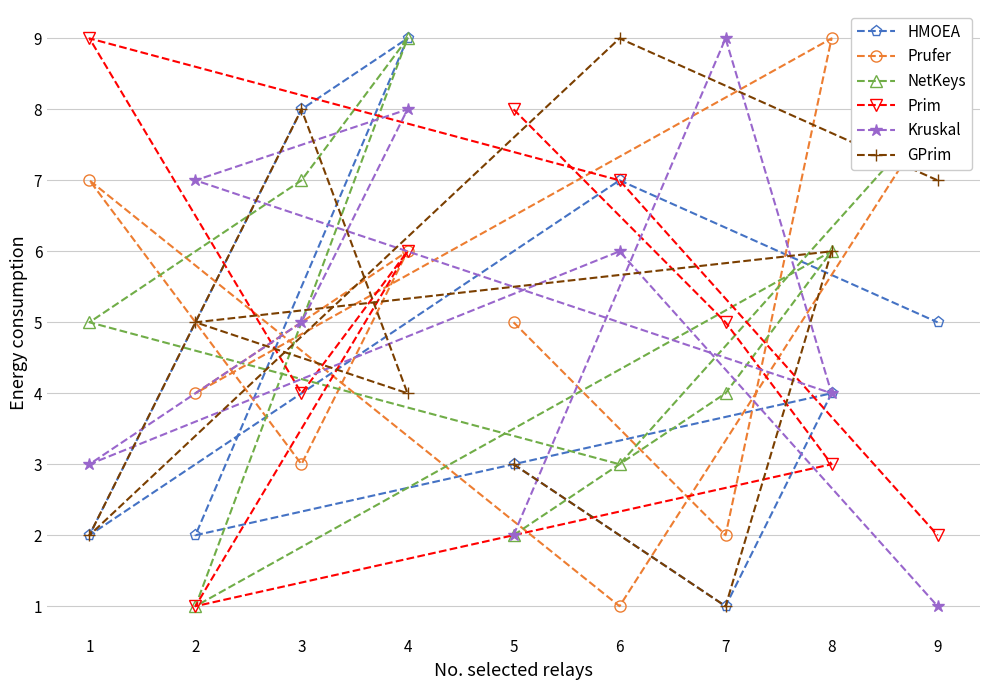

At which category is the sum across all series the highest?

4